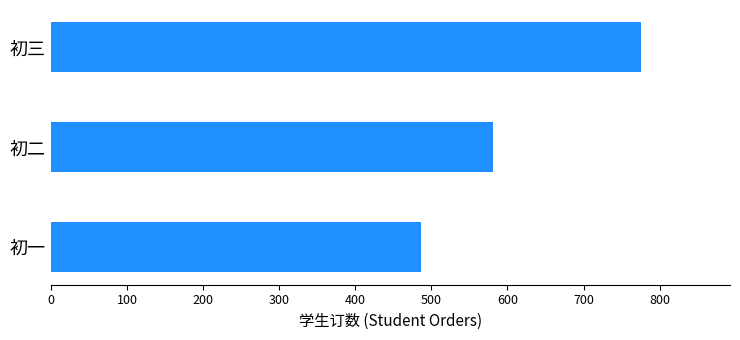

The value at 初一 is 796. True or false?

False